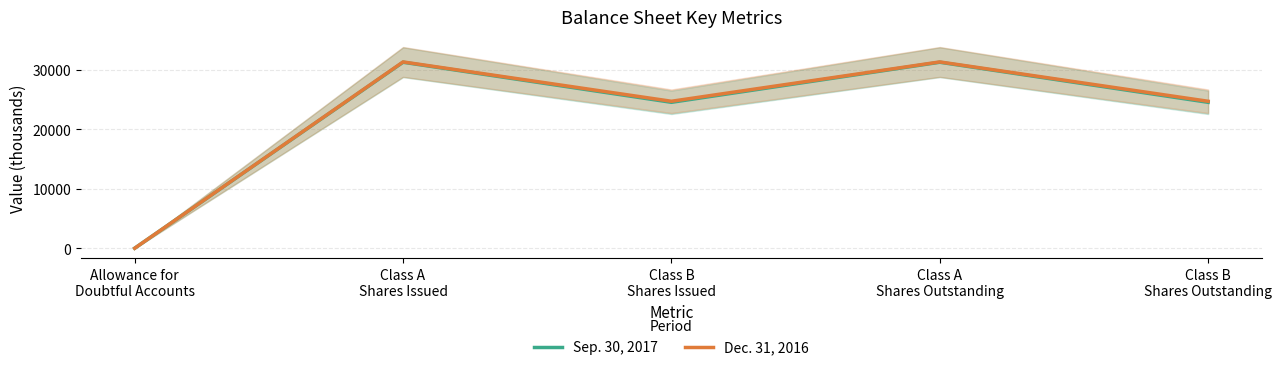

Reading right to left, what are all the values shown in this chart?

Sep. 30, 2017: Class B
Shares Outstanding=24515.0	Class A
Shares Outstanding=31243.0	Class B
Shares Issued=24515.0	Class A
Shares Issued=31243.0	Allowance for
Doubtful Accounts=16.1
Dec. 31, 2016: Class B
Shares Outstanding=24690.0	Class A
Shares Outstanding=31296.0	Class B
Shares Issued=24690.0	Class A
Shares Issued=31296.0	Allowance for
Doubtful Accounts=14.5